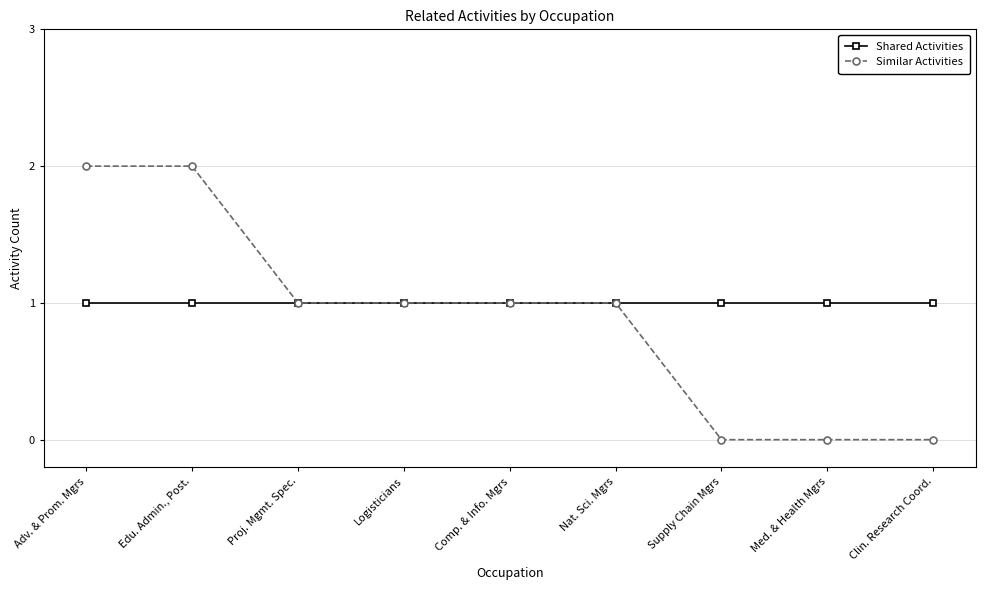

Is this an area chart (filled region under the line)?

No